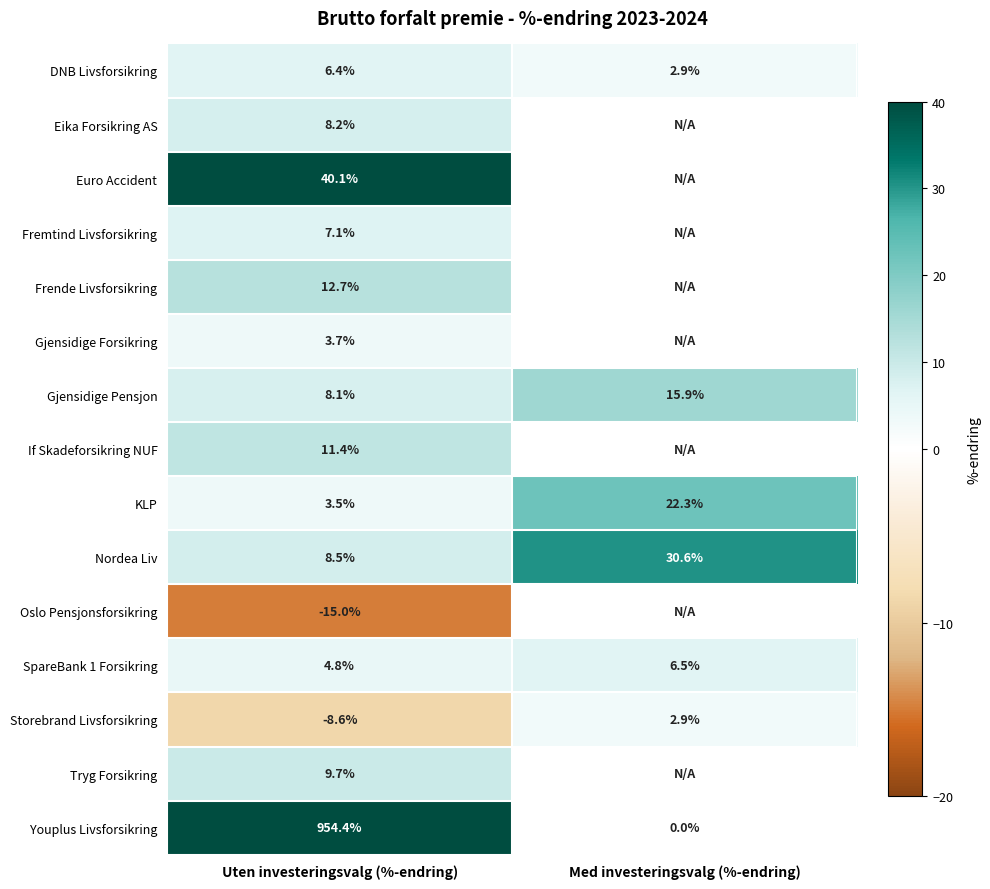

Which category has the highest value in the Gjensidige Pensjon series?

Med investeringsvalg (%-endring)